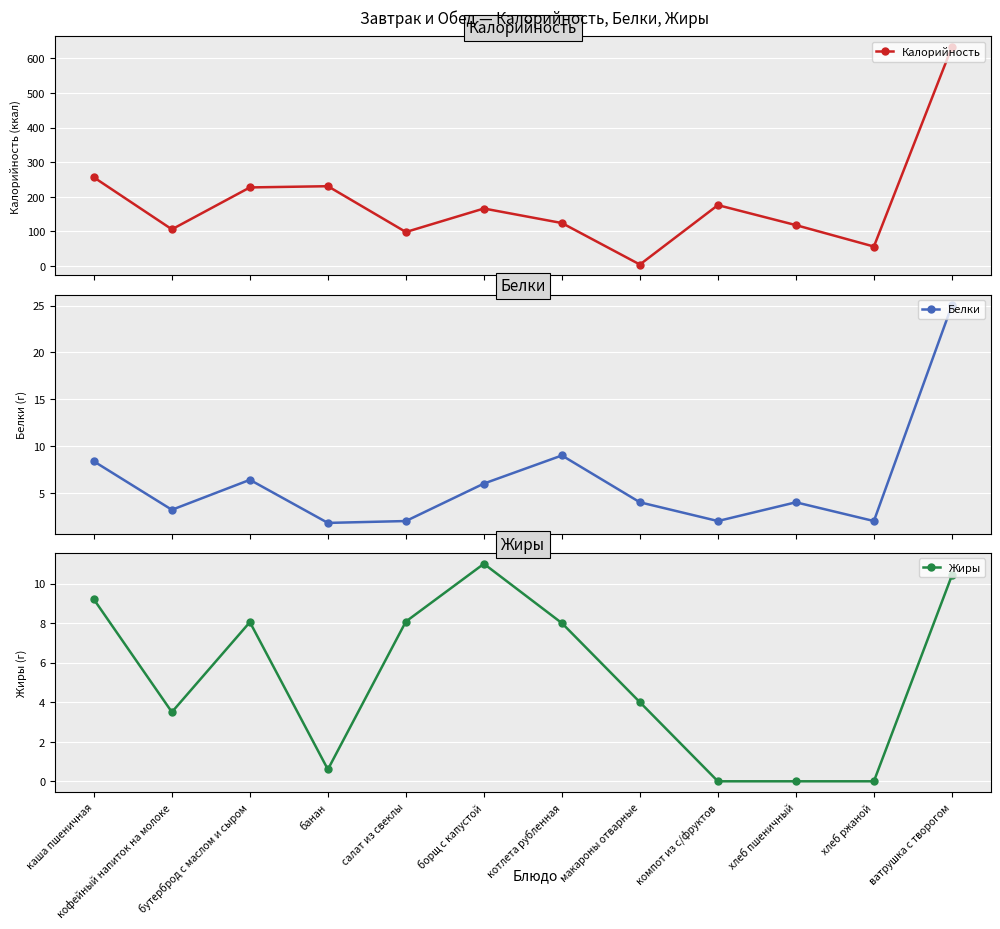

What is the label of the 3rd point from the left?

бутерброд с маслом и сыром